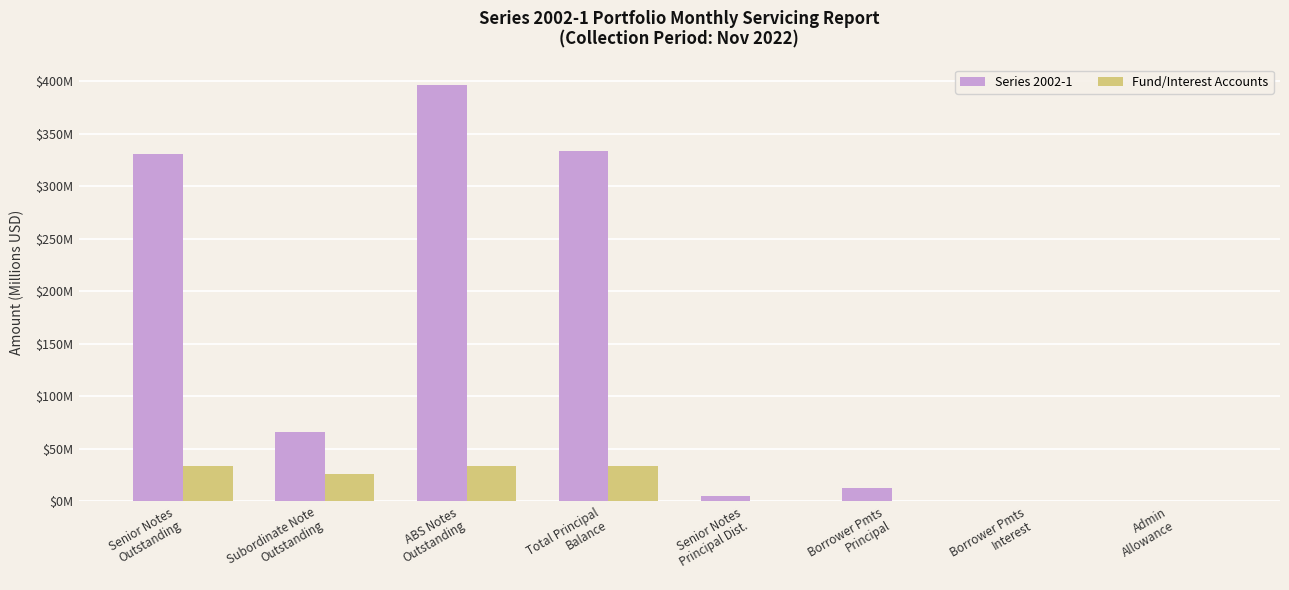

Reading left to right, transcribe all the data shown in this chart.

Series 2002-1: 330.5	66.0	396.4	333.6	5.3	12.5	0.8	0.1
Fund/Interest Accounts: 33.4	25.8	34.1	33.4	0.0	0.8	0.1	0.0